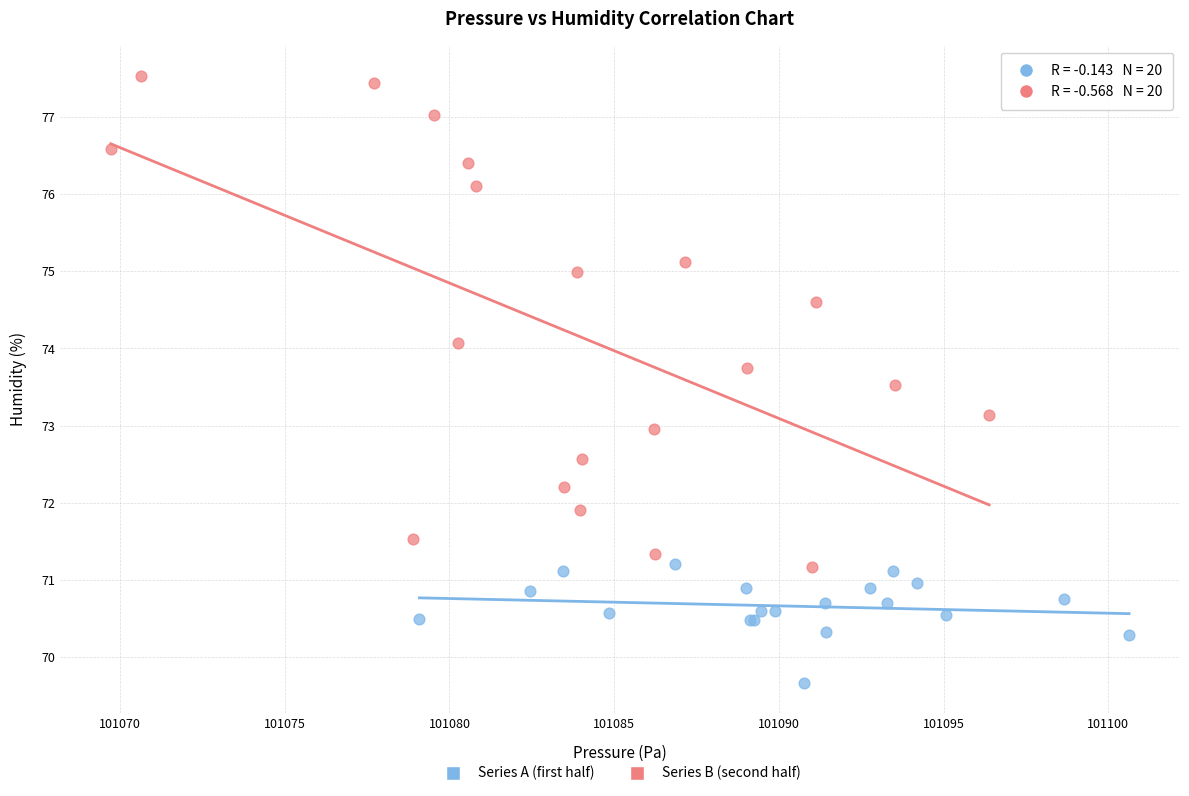

Which series has the largest Y range (max minus min)?

Series B (second half)